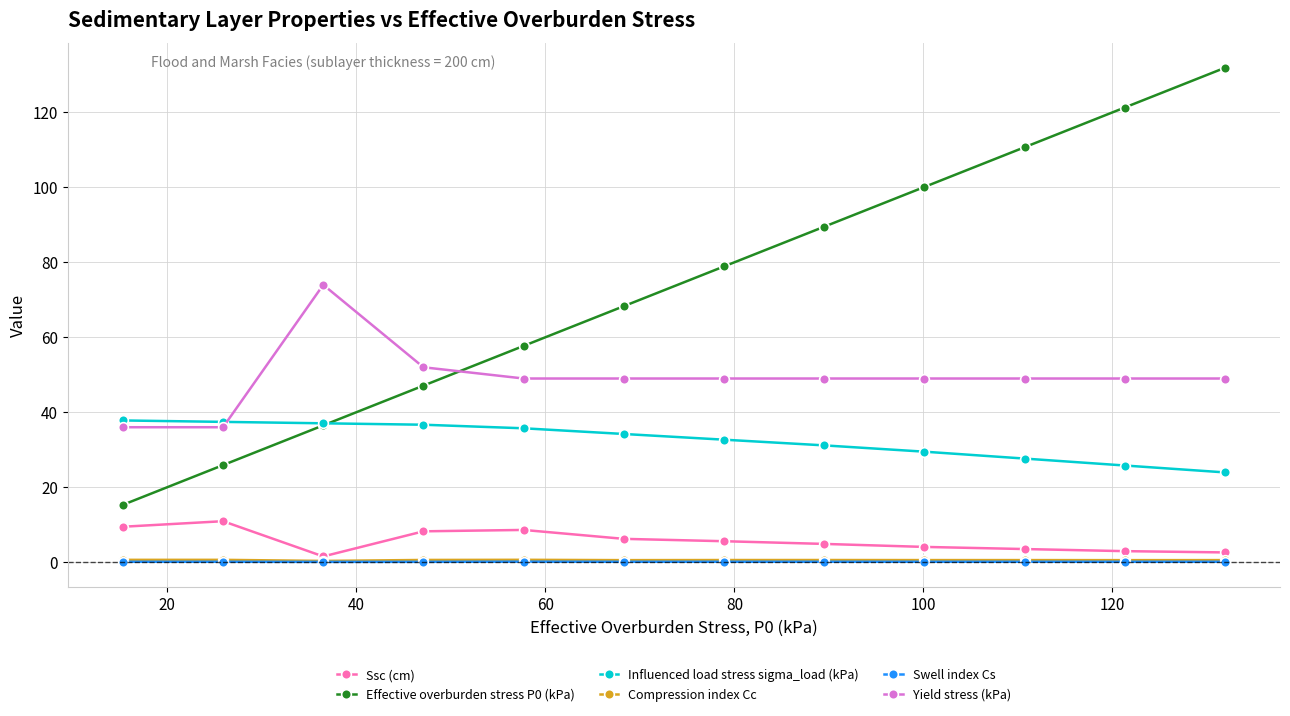

What is the difference between the maximum and minimum values in the Compression index Cc series?

0.3